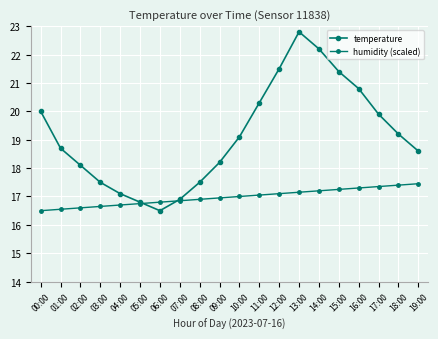

Reading left to right, what are all the values shown in this chart?

temperature: 00:00=20.0	01:00=18.7	02:00=18.1	03:00=17.5	04:00=17.1	05:00=16.8	06:00=16.5	07:00=16.9	08:00=17.5	09:00=18.2	10:00=19.1	11:00=20.3	12:00=21.5	13:00=22.8	14:00=22.2	15:00=21.4	16:00=20.8	17:00=19.9	18:00=19.2	19:00=18.6
humidity (scaled): 00:00=16.5	01:00=16.6	02:00=16.6	03:00=16.6	04:00=16.7	05:00=16.8	06:00=16.8	07:00=16.9	08:00=16.9	09:00=16.9	10:00=17.0	11:00=17.1	12:00=17.1	13:00=17.1	14:00=17.2	15:00=17.2	16:00=17.3	17:00=17.4	18:00=17.4	19:00=17.4